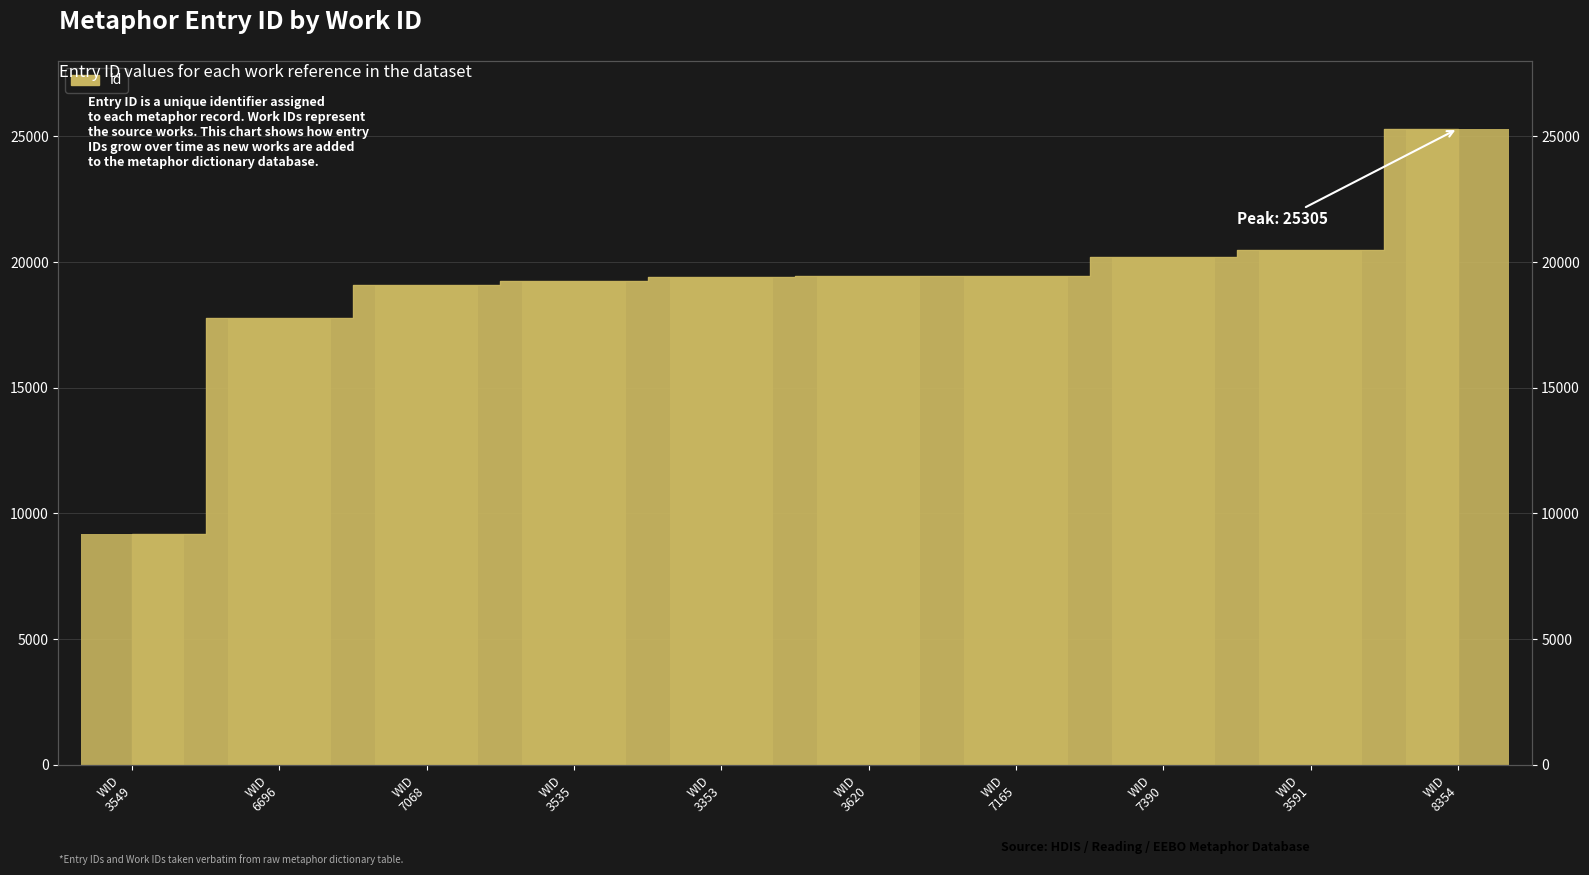

What is the approximate value at WID 3535, to the nearest 100?

19200